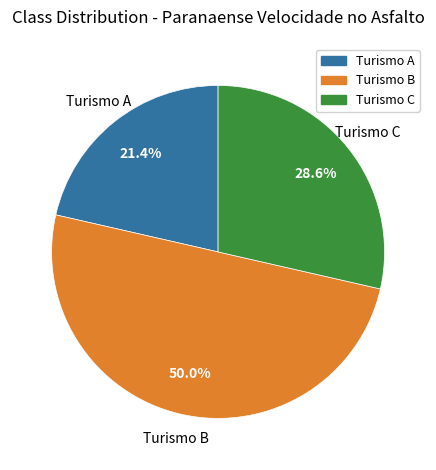

To the nearest percent, what portion does Turismo B represent?

50%